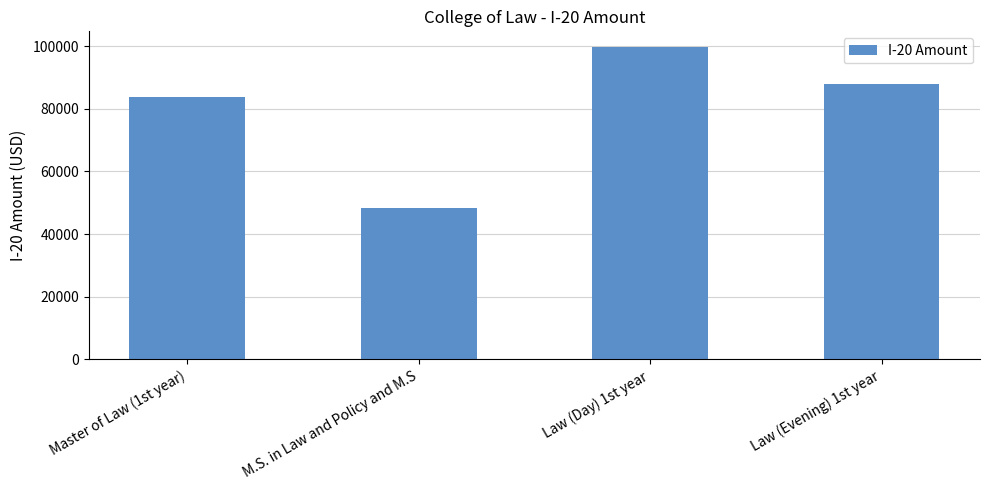

What value does the data have at Law (Evening) 1st year?

87910.4